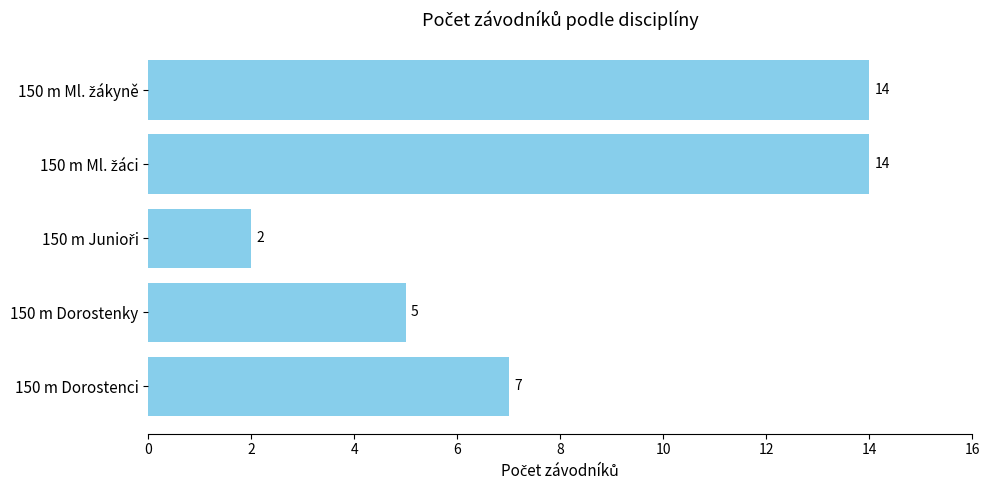

What is the greatest value displayed?

14